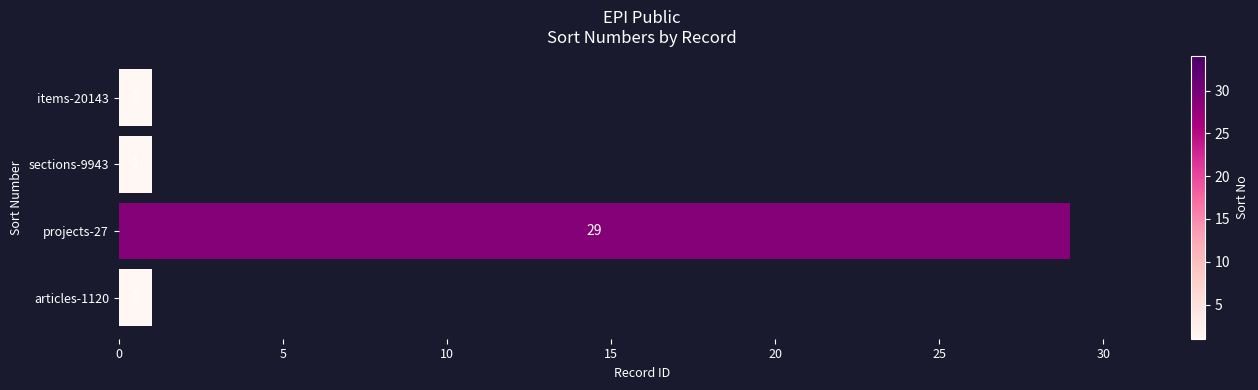

What is the average value?

8